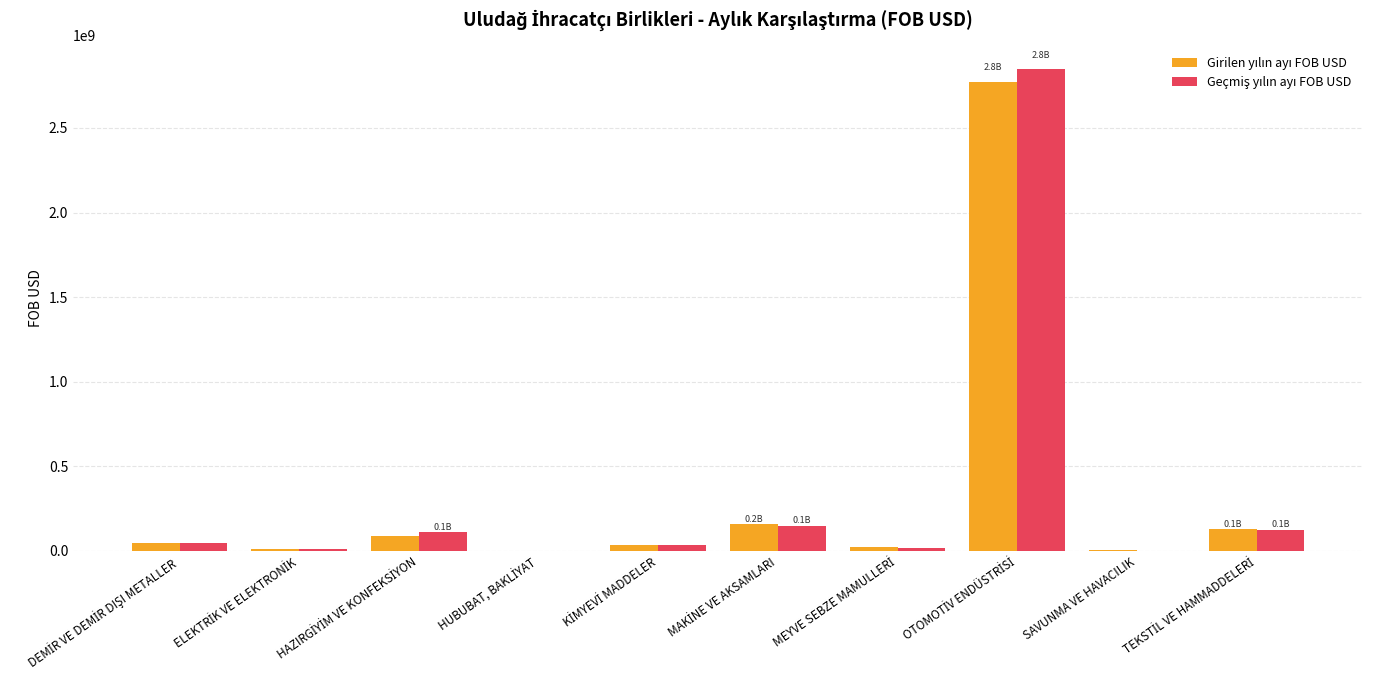

What is the minimum value shown in the chart?

398784.6